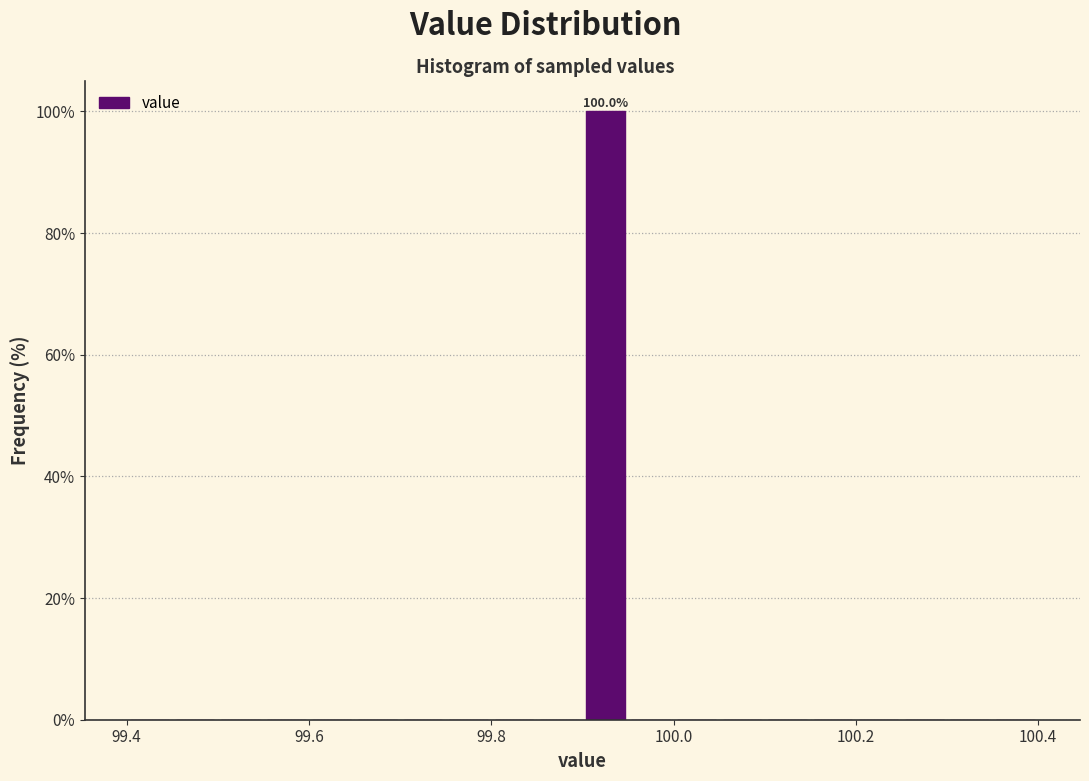

Read against the x-axis, roughly where is the centre of the tallest bar?

99.92